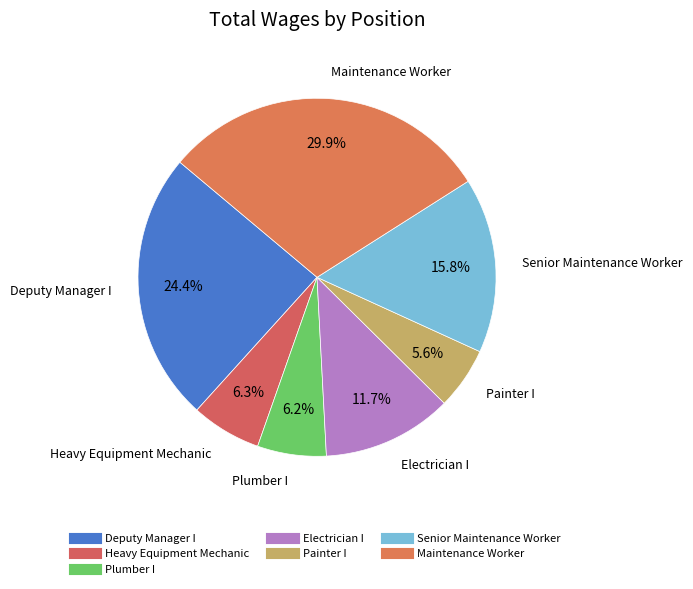

What is the ratio of the value at Deputy Manager I to the value at Electrician I?

2.1